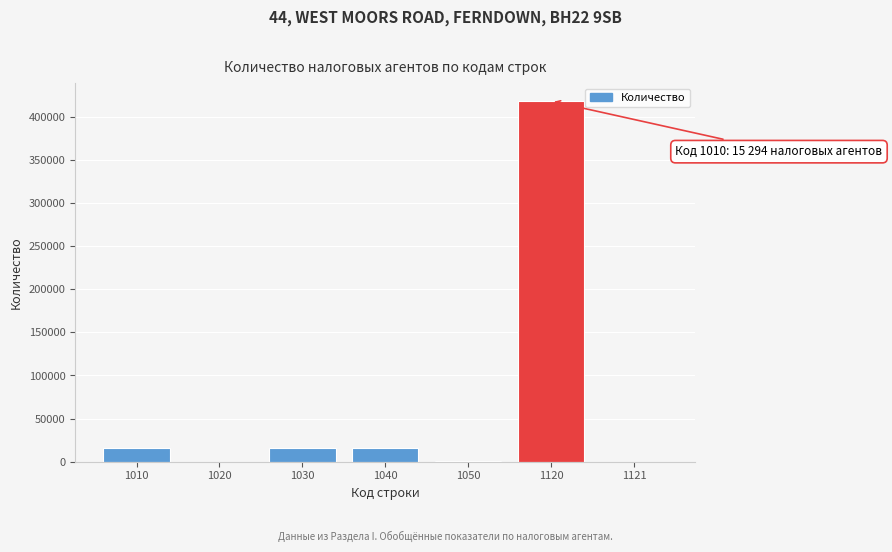

Approximately how many times larger is the value at 1030 compared to 1010?

1.0